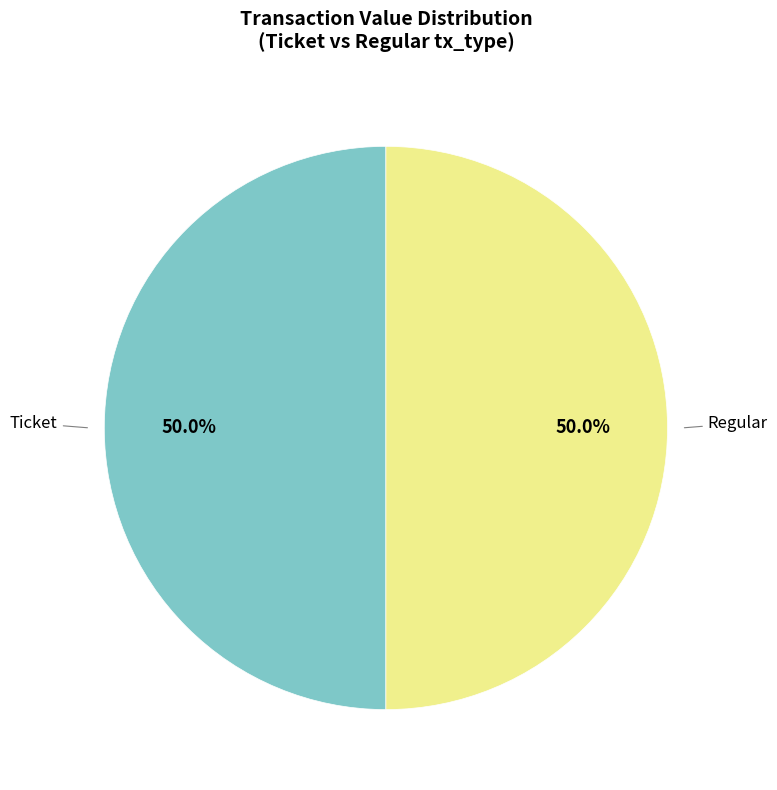

How many slices are in this pie chart?

2